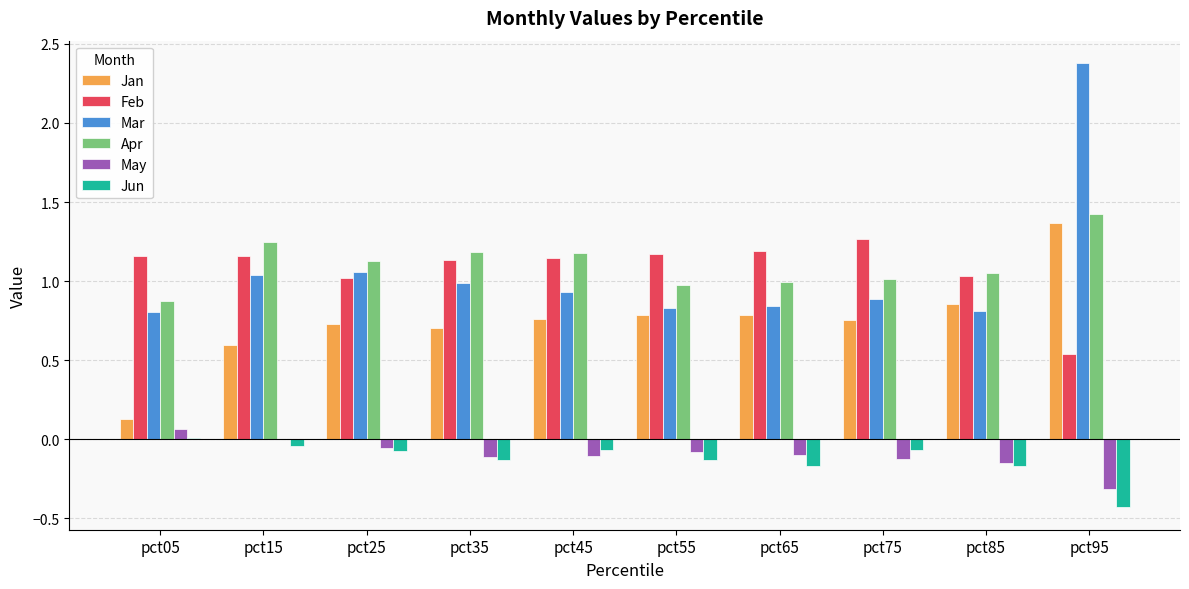

The Jun series shows -0.1 at pct35. True or false?

True